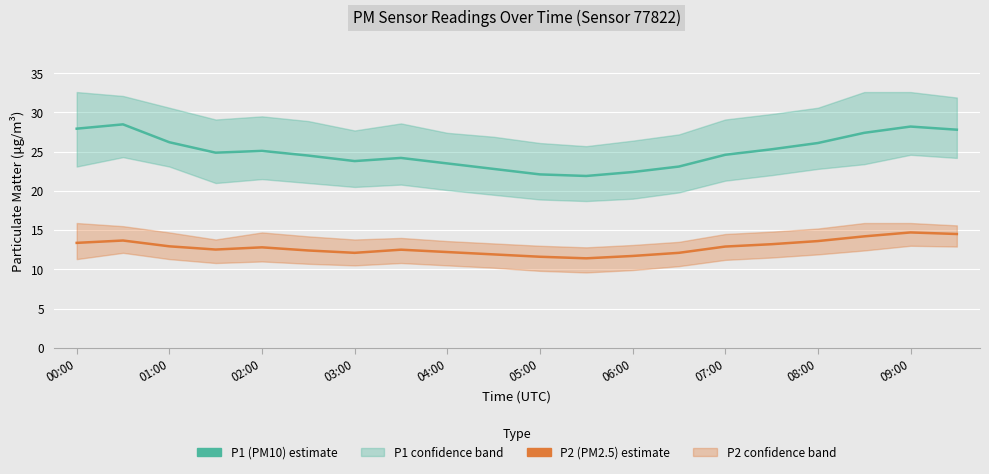

Which series has the widest spread of values?

P1 (PM10) estimate